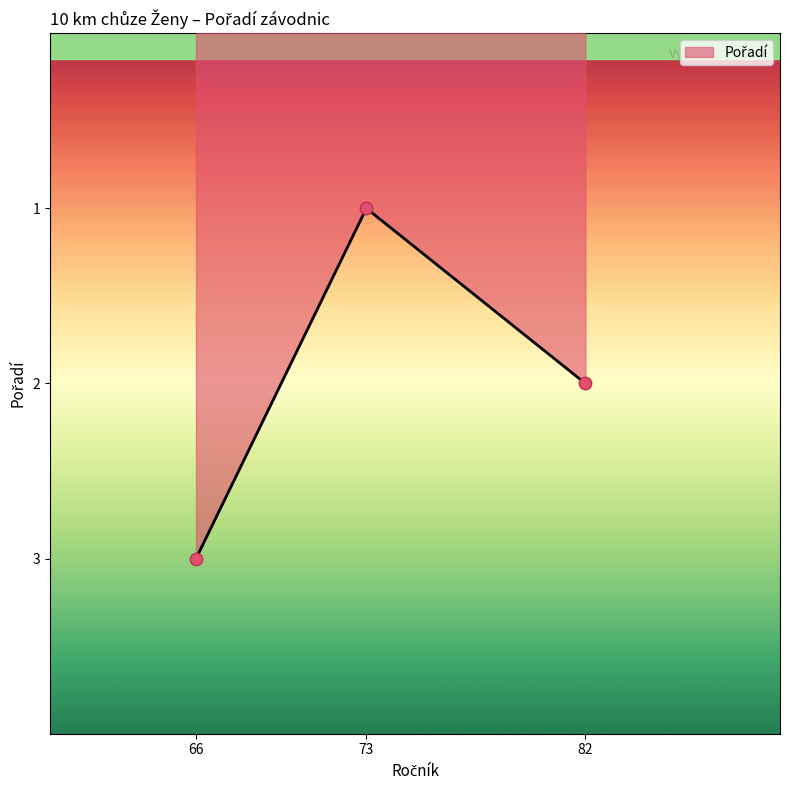

Approximately how many times larger is the value at 66 compared to 82?

1.5